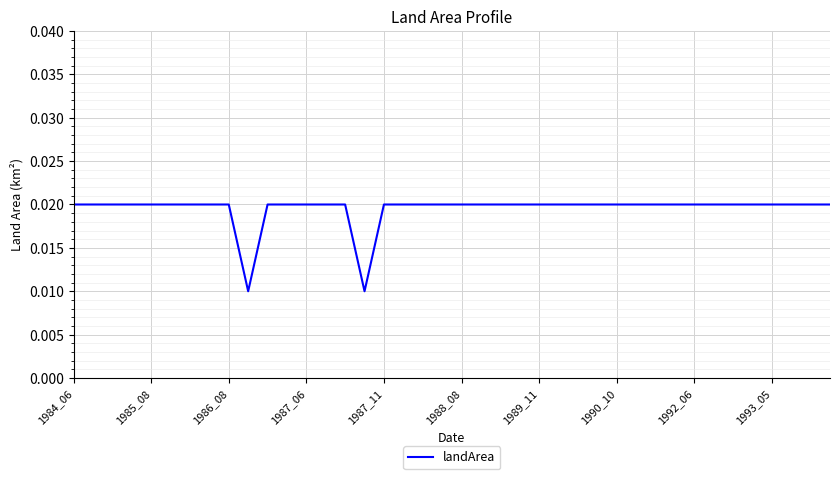

How many lines are shown in the chart?

1